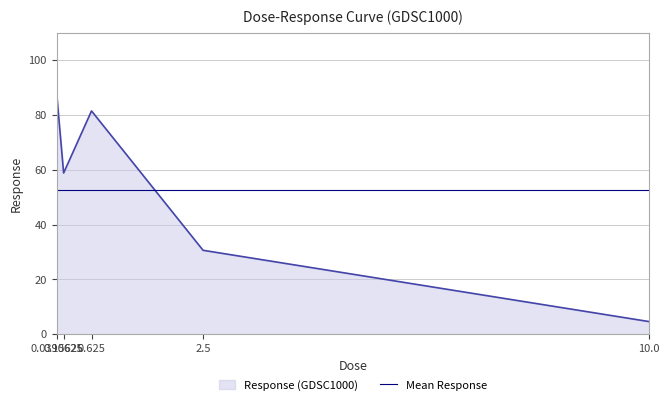

What is the lowest value of the Response (GDSC1000) series?

4.6